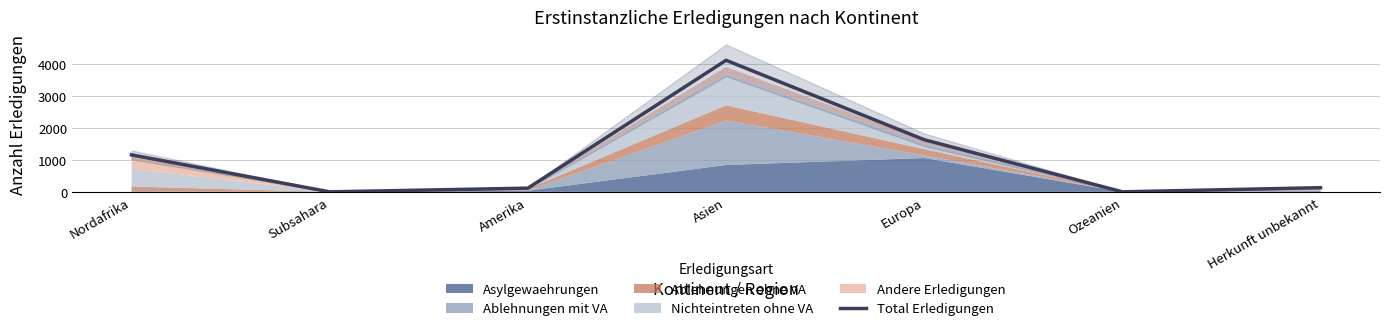

List the labels in order of value, smallest first.

Subsahara, Ozeanien, Amerika, Herkunft unbekannt, Nordafrika, Europa, Asien